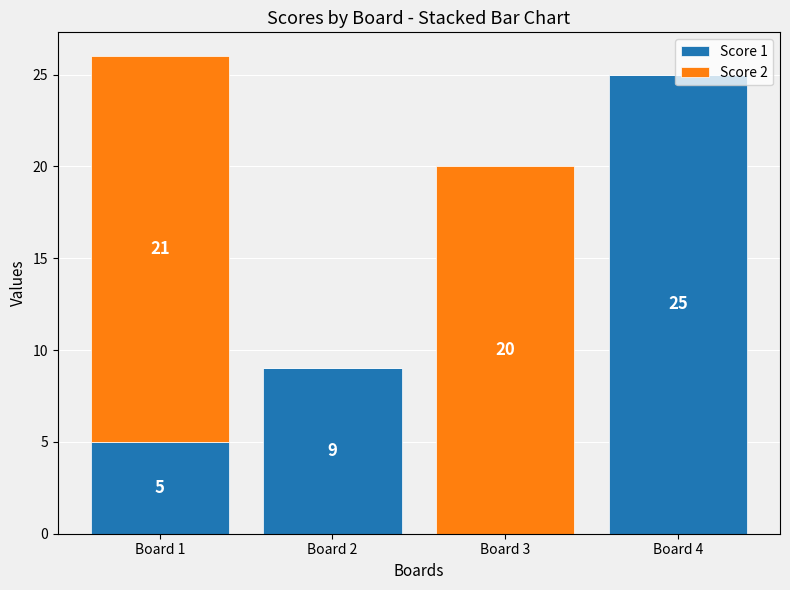

What is the total value across all series at Board 2?

9